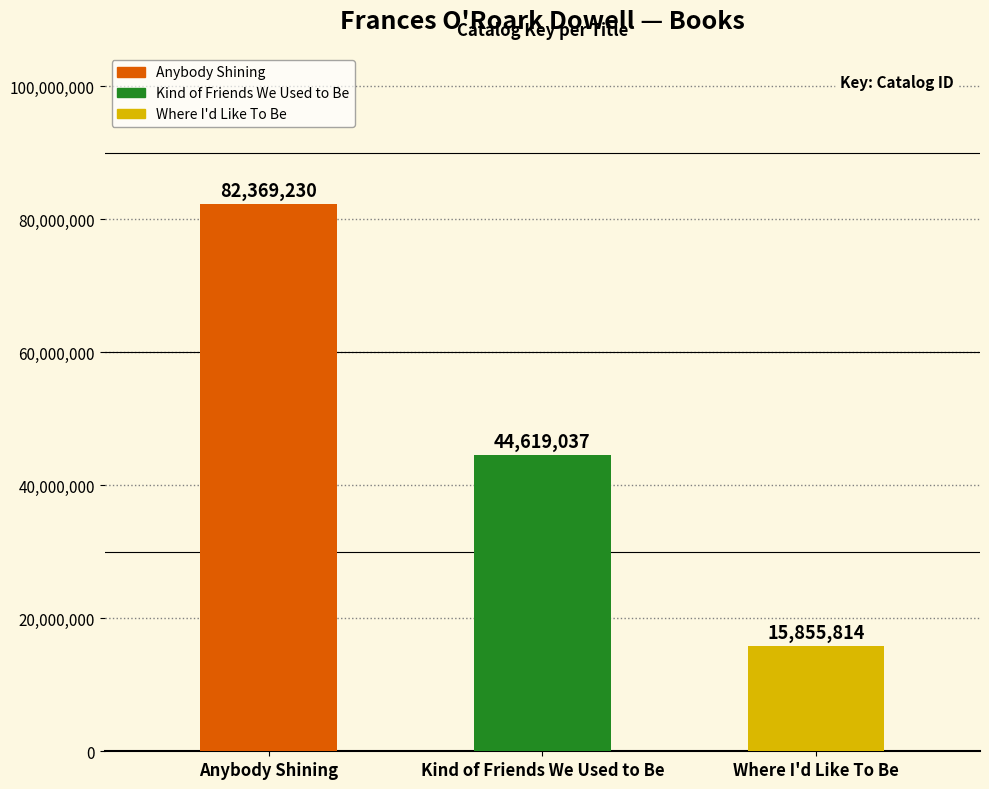

Reading right to left, list all the values displayed in this chart.

15855814	44619037	82369230